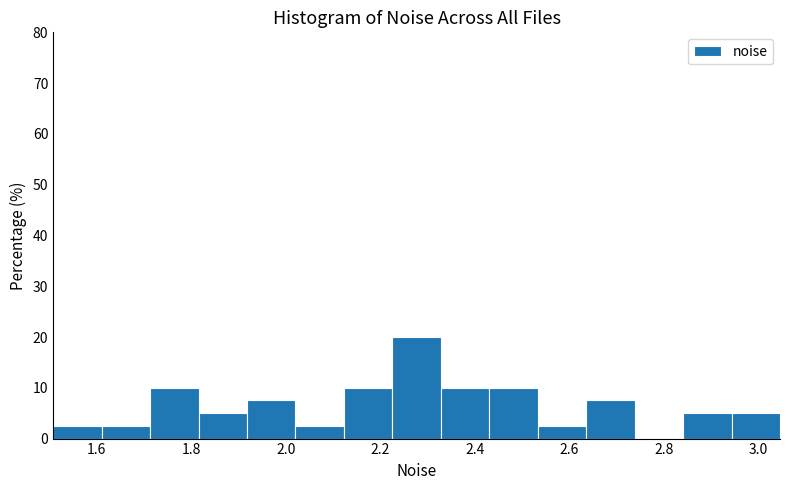

Over which range of the x-axis is the bar tallest?

2.22 to 2.32